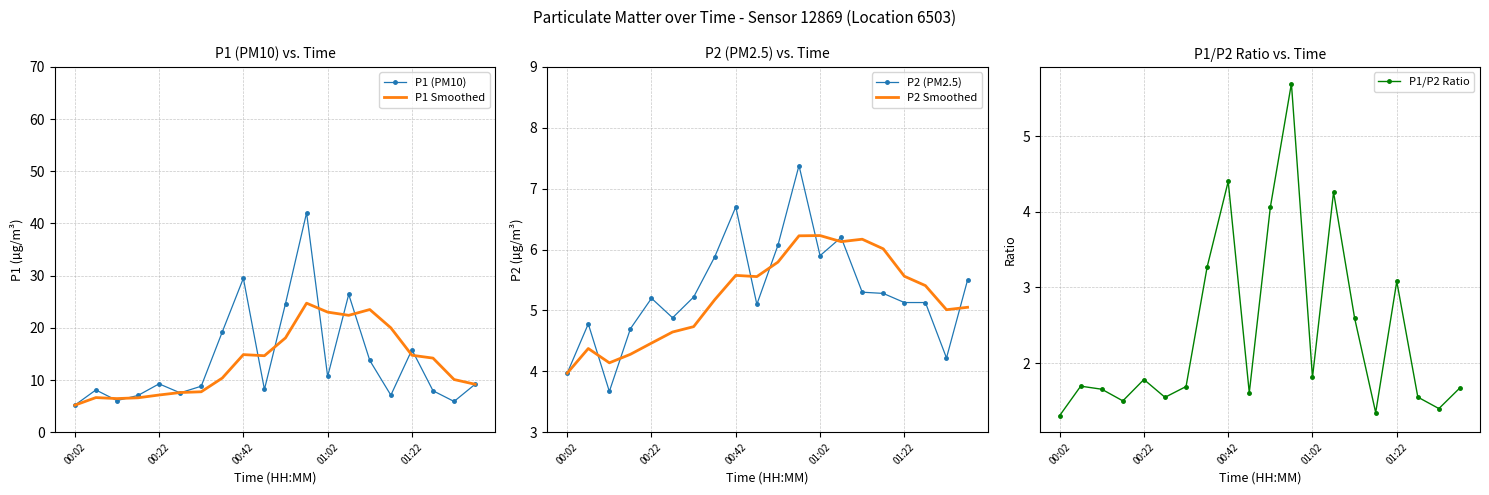

What is the difference between the maximum and minimum values in the P2 Smoothed series?

2.3